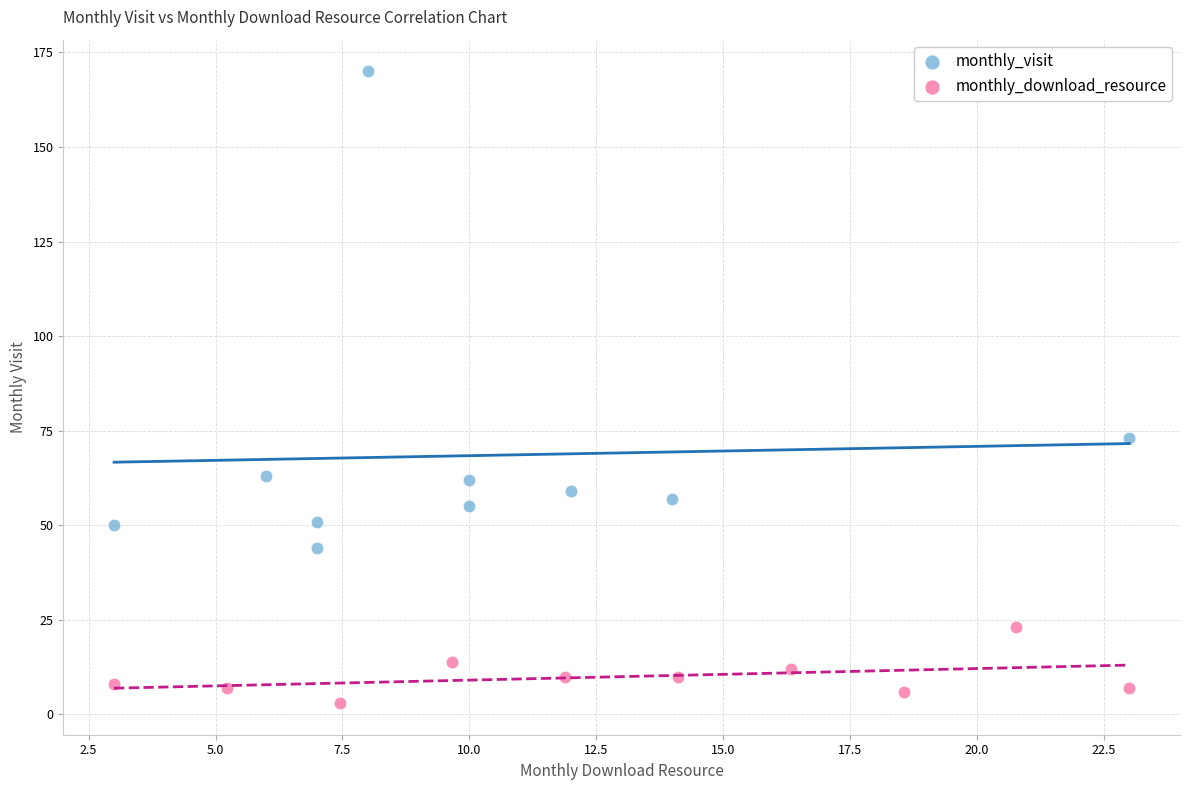

Which series has the widest spread of Y values?

monthly_visit